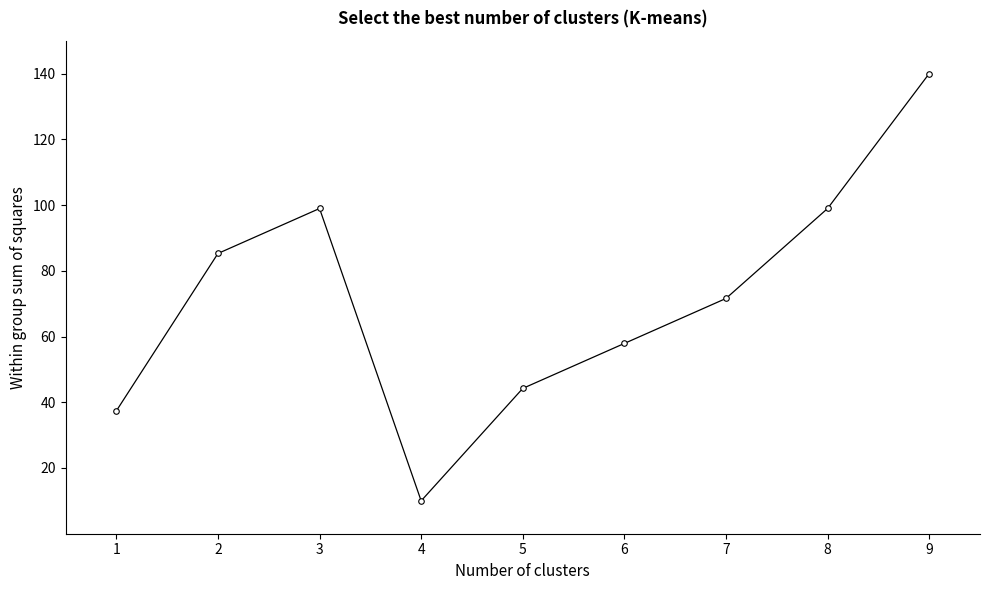

What is the change in value from 2 to 3?

+13.7